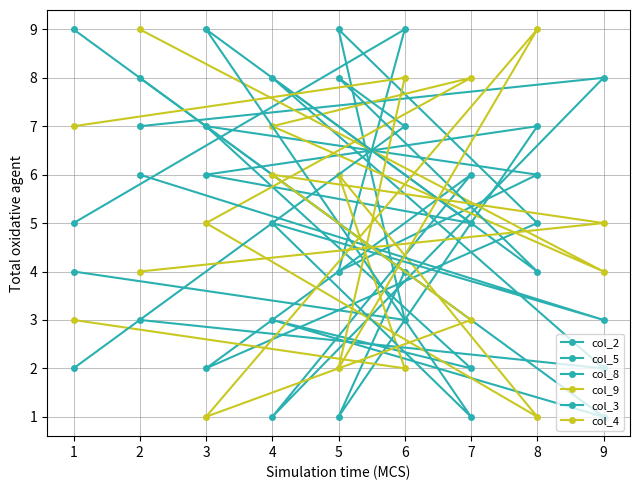

How many times do col_9 and col_2 cross each other?

3